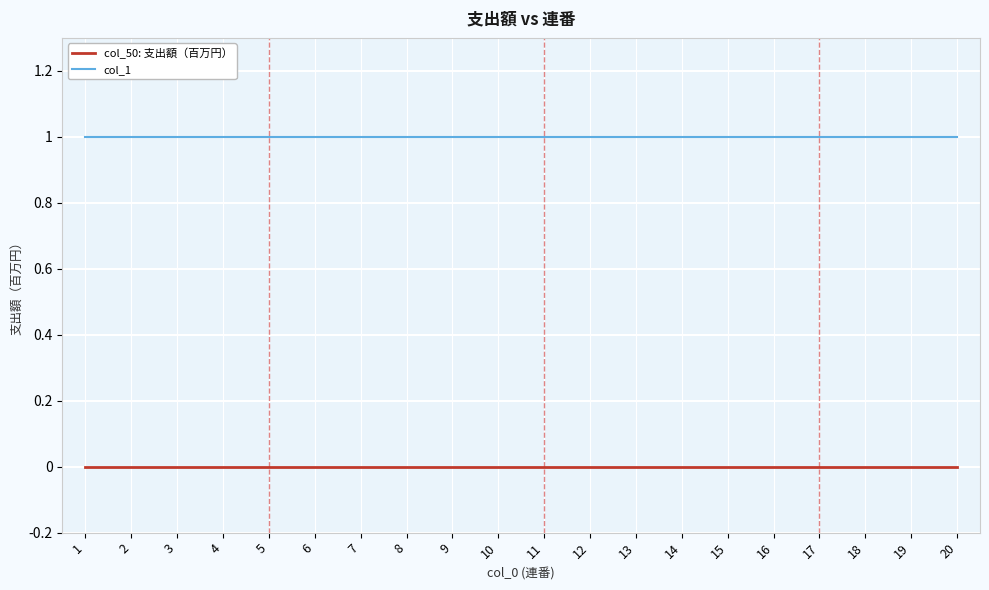

True or false: col_50: 支出額（百万円） and col_1 intersect in this chart.

False